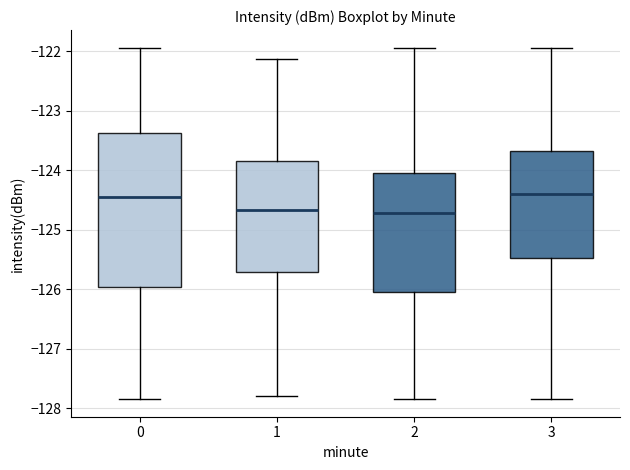

Where is the lower edge of the box at x = 0 on the y-axis? The values are not printed on the chart, so give them approximately, as read against the axis.

-126.0